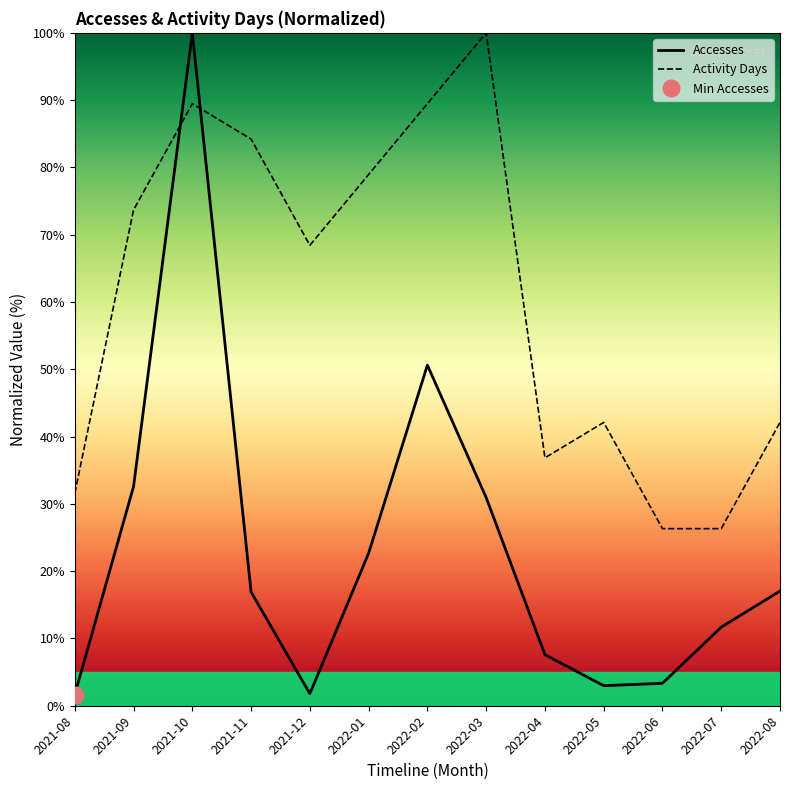

Rank the categories by Activity Days value from highest to lowest.

2022-03, 2021-10, 2022-02, 2021-11, 2022-01, 2021-09, 2021-12, 2022-05, 2022-08, 2022-04, 2021-08, 2022-06, 2022-07